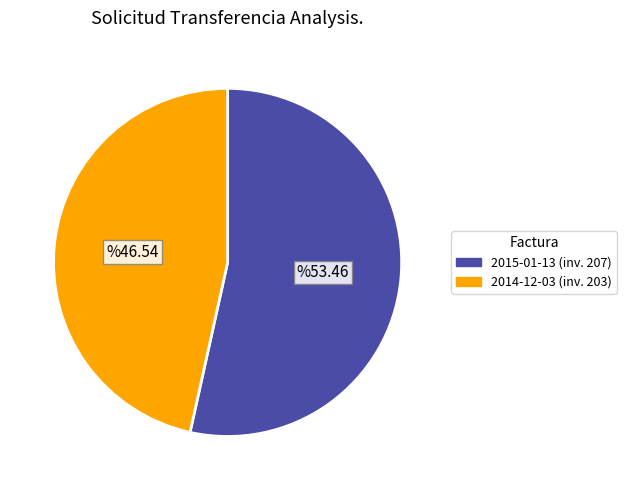

Does any single category account for the majority?

Yes